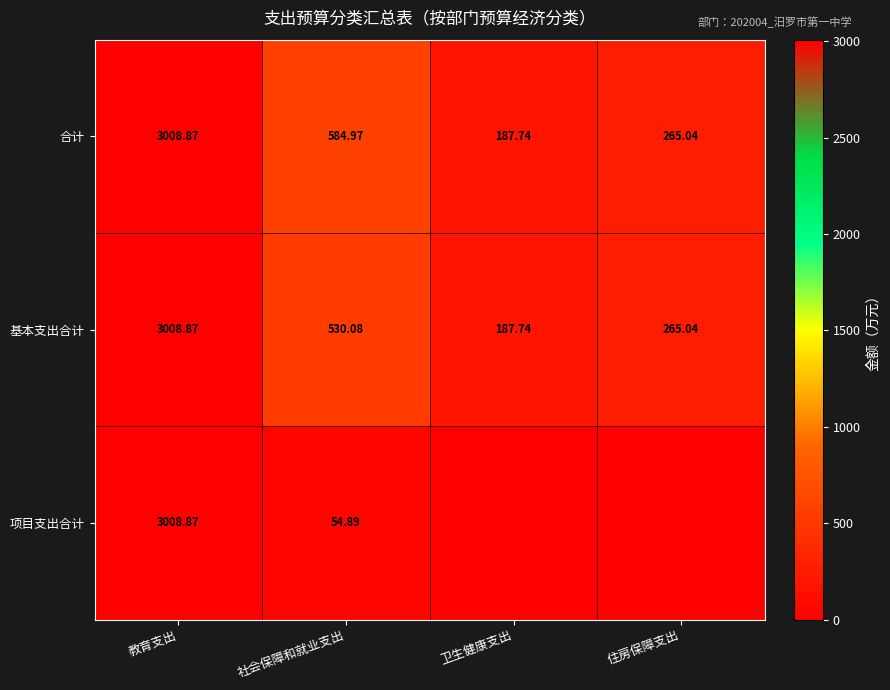

At 社会保障和就业支出, list the series in order from largest to smallest.

合计, 基本支出合计, 项目支出合计